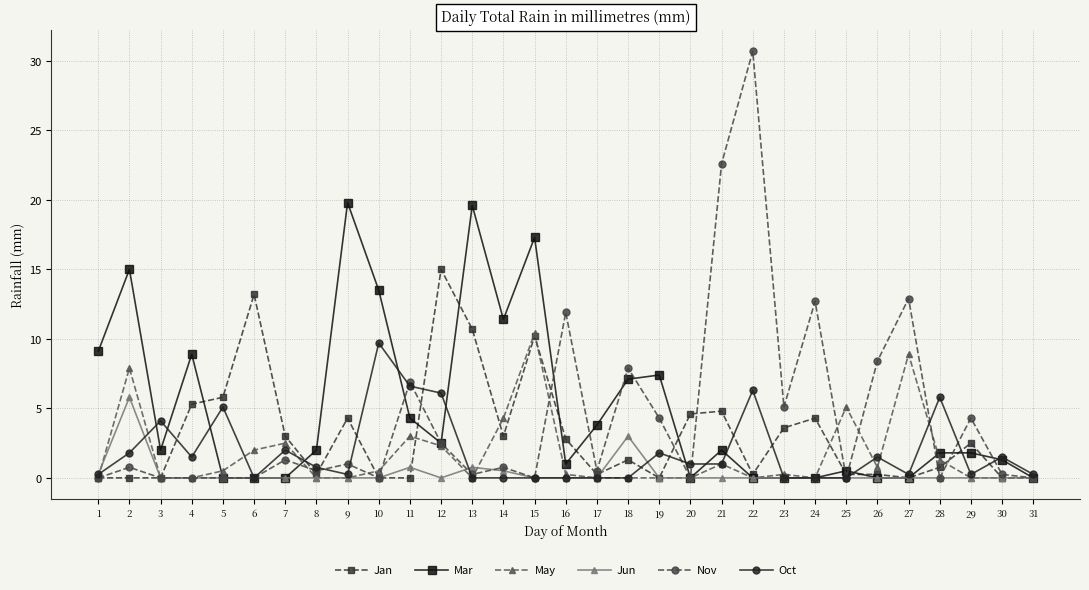

Between 7 and 18, which series saw the biggest shift?

Mar